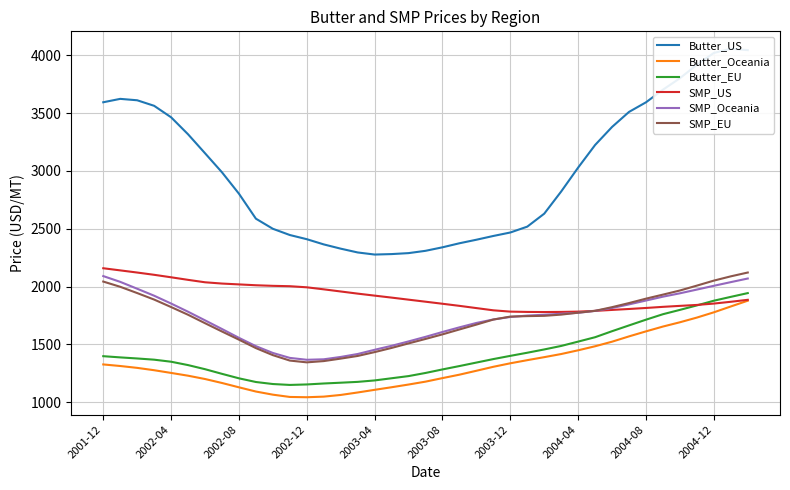

What is the value of the SMP_EU point at the 20th from the left?

1547.0